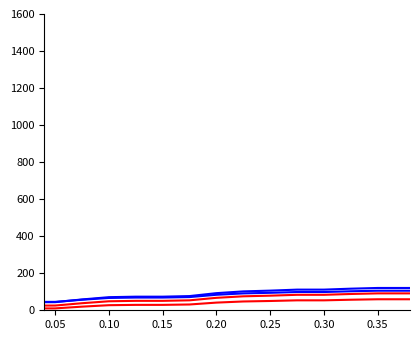

How many lines are shown in the chart?

4